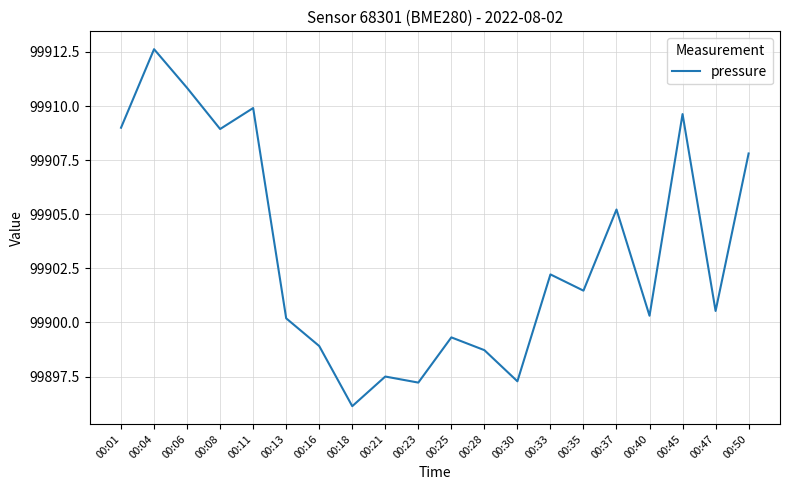

How many lines are shown in the chart?

1